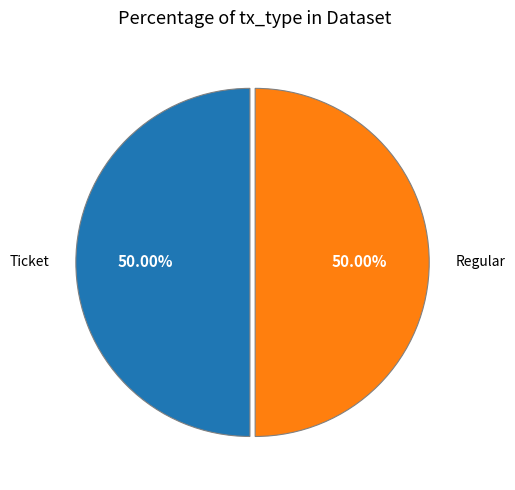

Approximately how many times larger is the value at Regular compared to Ticket?

1.0